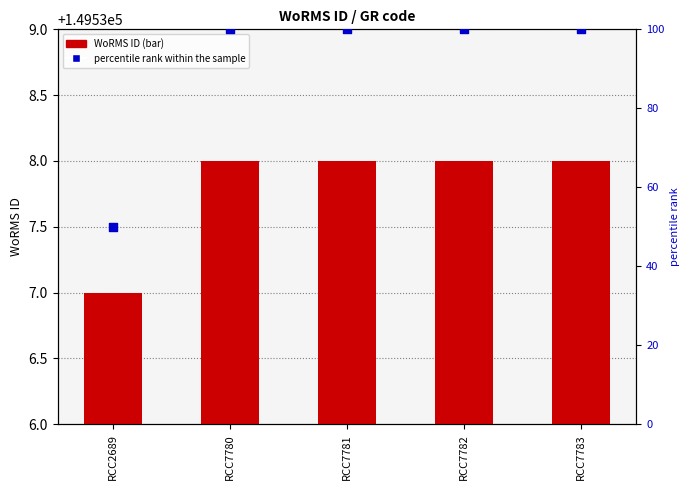

At how many categories does at least one series exceed 35?

5